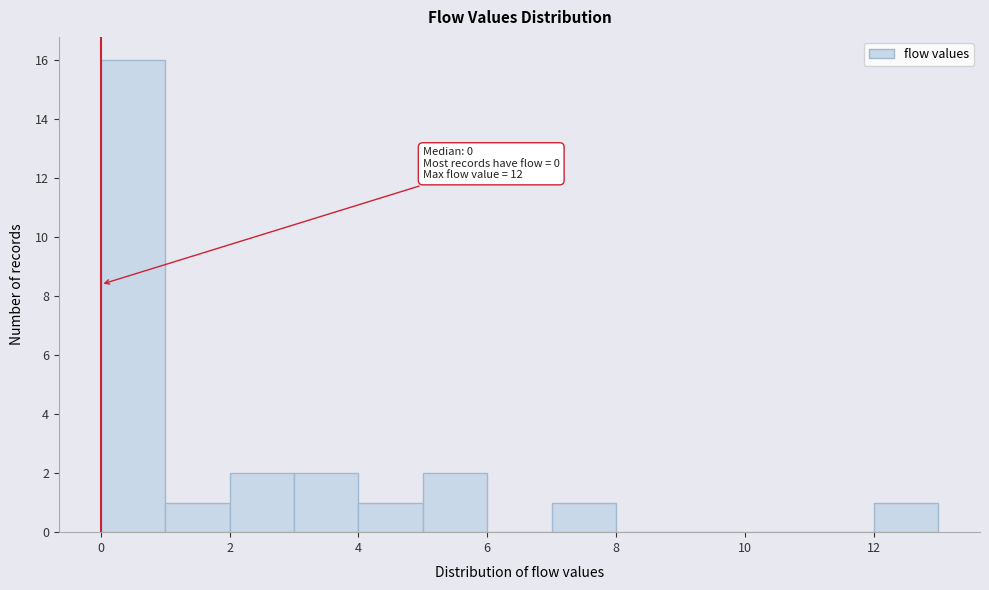

Over which range of the x-axis is the bar tallest?

0 to 1